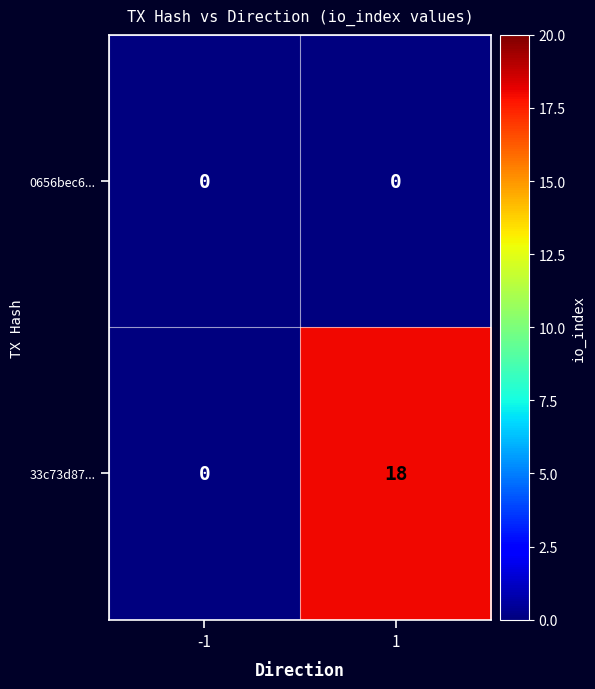

True or false: 33c73d87... has a value of 11 at -1.

False